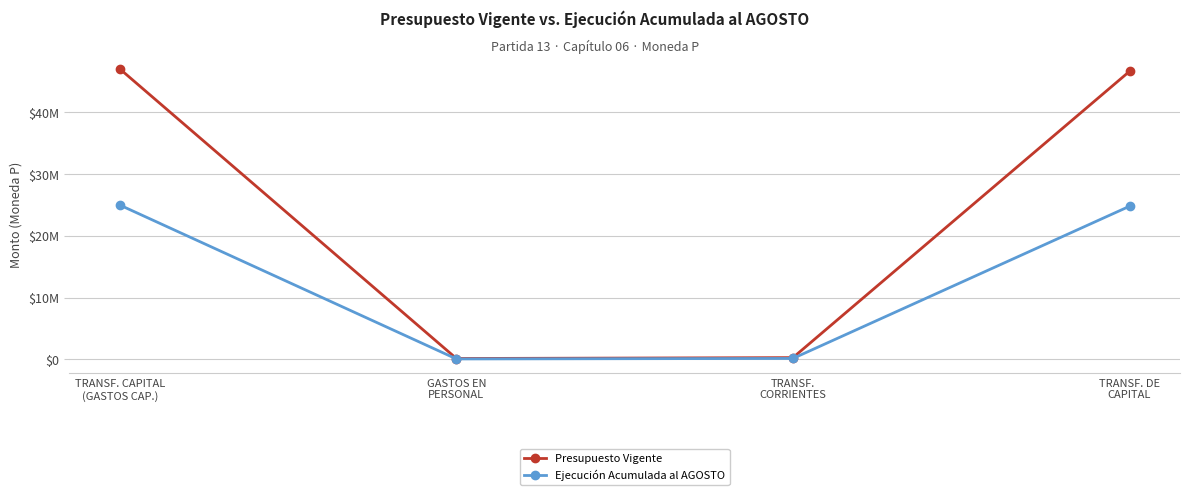

The value of Ejecución Acumulada al AGOSTO at TRANSF. CAPITAL
(GASTOS CAP.) is 24975885. True or false?

True